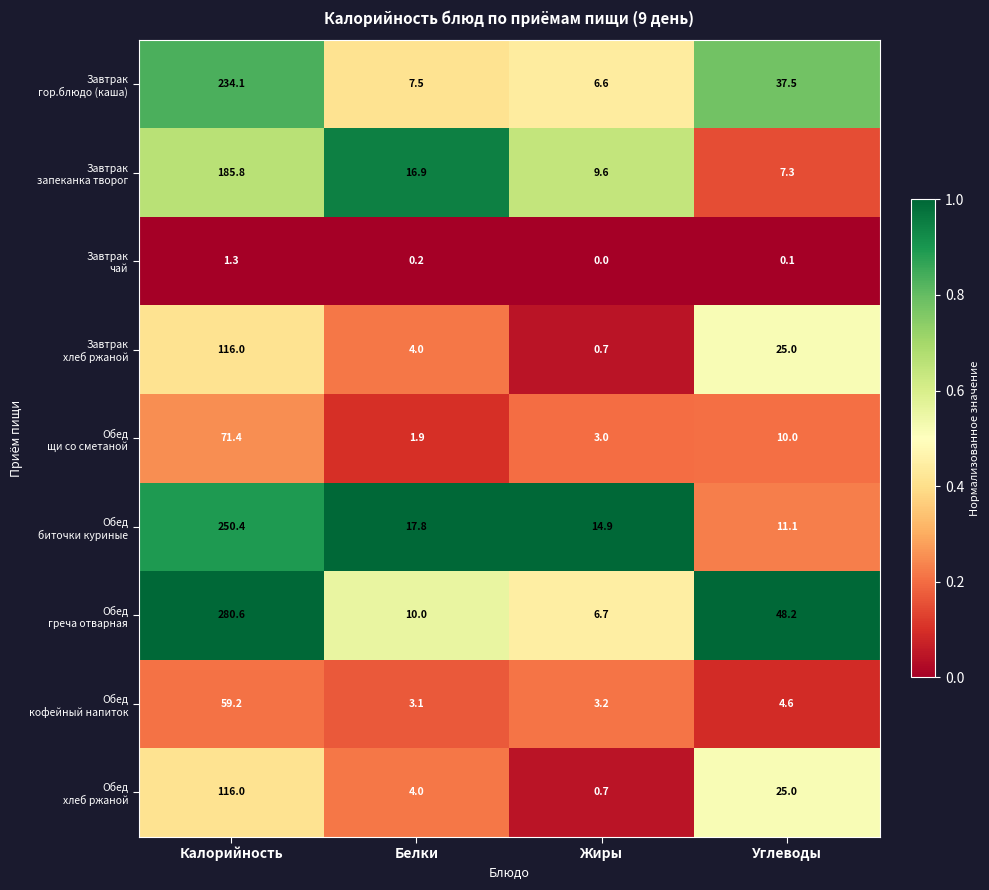

What is the difference between the highest and lowest values at Белки?

17.6